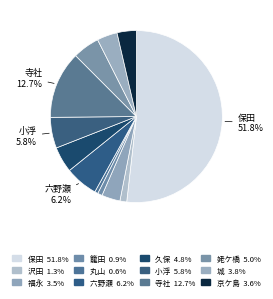

To the nearest percent, what portion does 丸山 represent?

1%